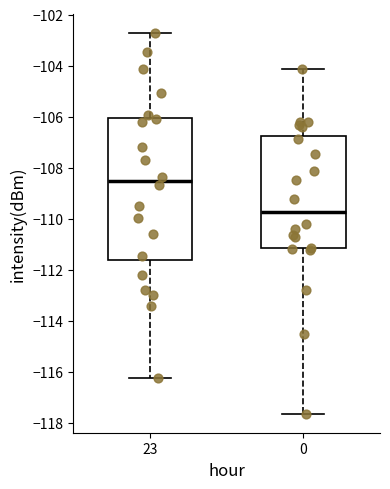

Which box has the lowest median line?

0